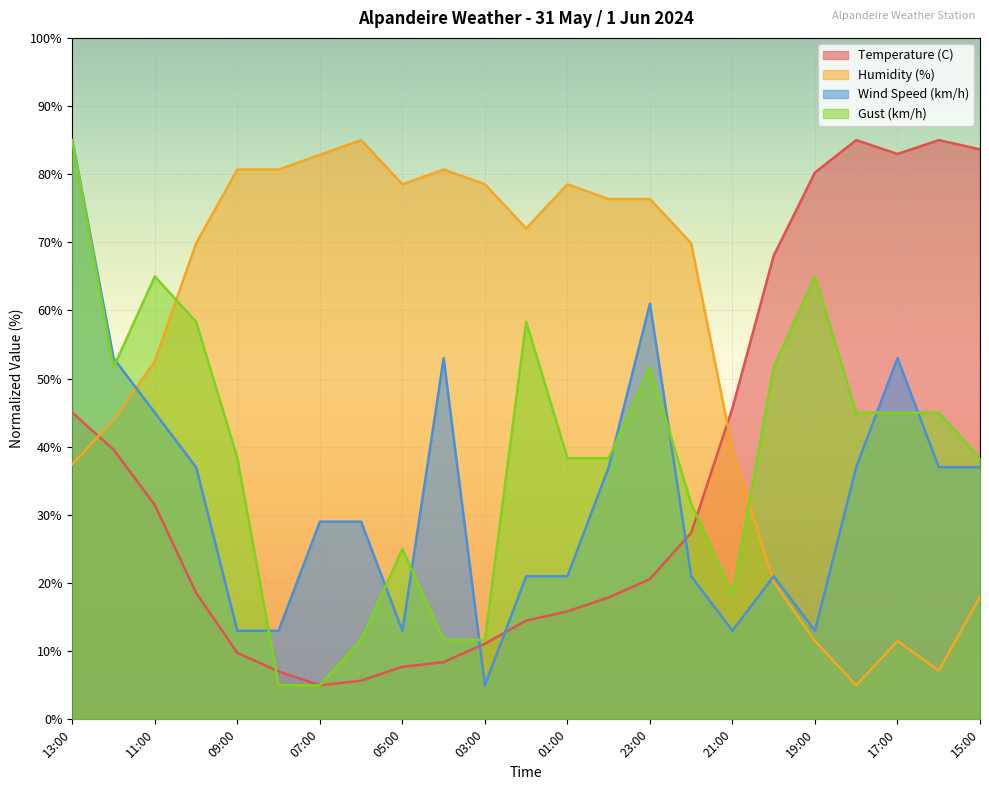

What are all the series names shown in the legend?

Temperature (C), Humidity (%), Wind Speed (km/h), Gust (km/h)